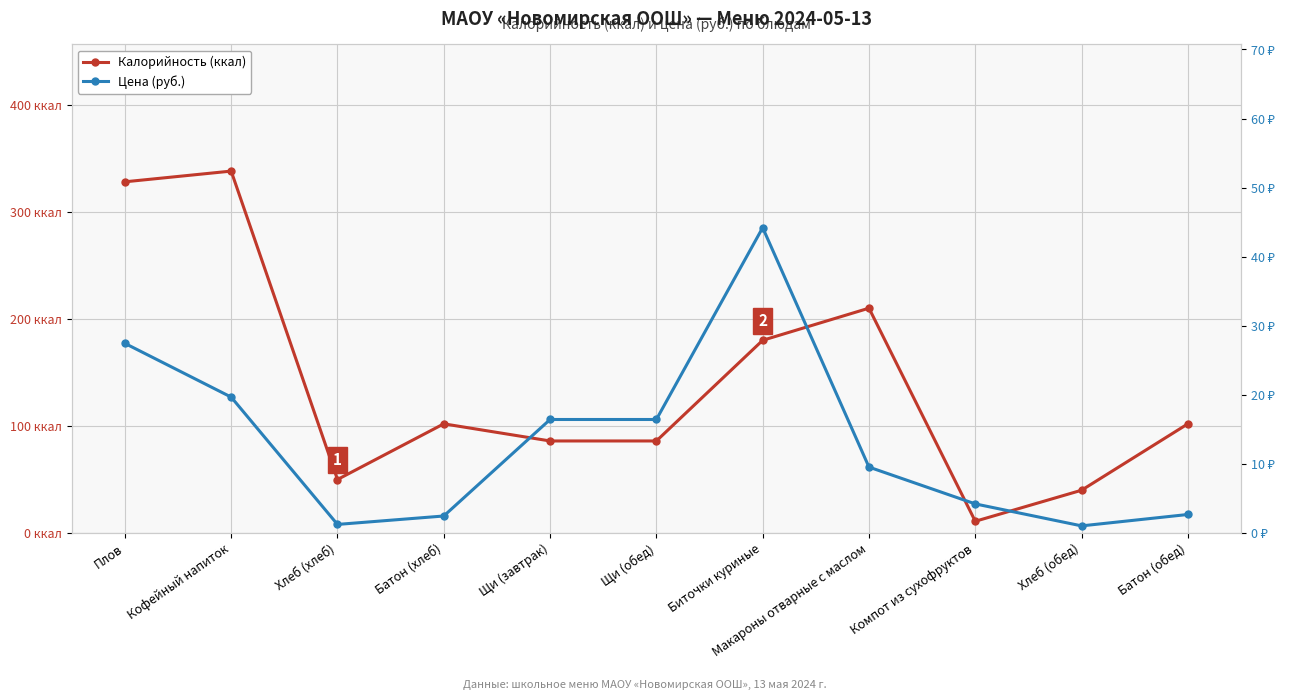

What is the label of the 5th point from the right?

Биточки куриные